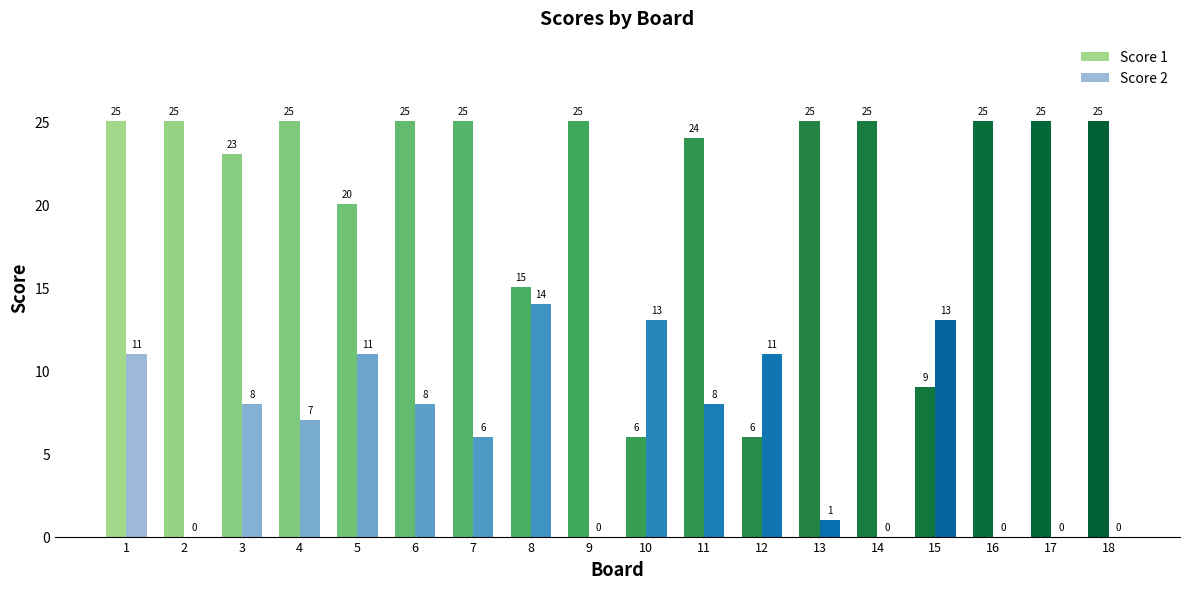

What is the sum of the Score 2 values at 13 and 1?

12